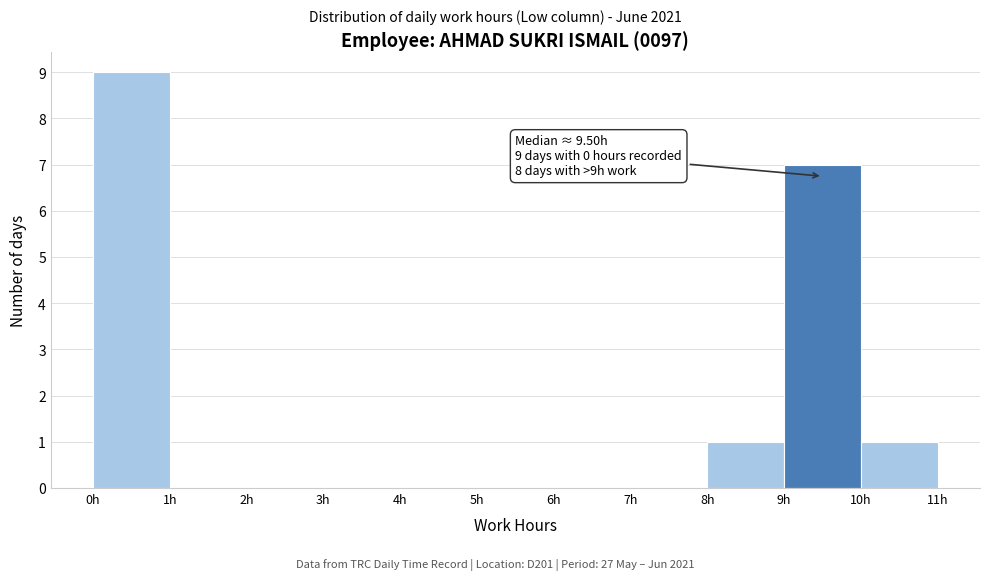

Which range on the x-axis has the tallest bar?

0 to 1